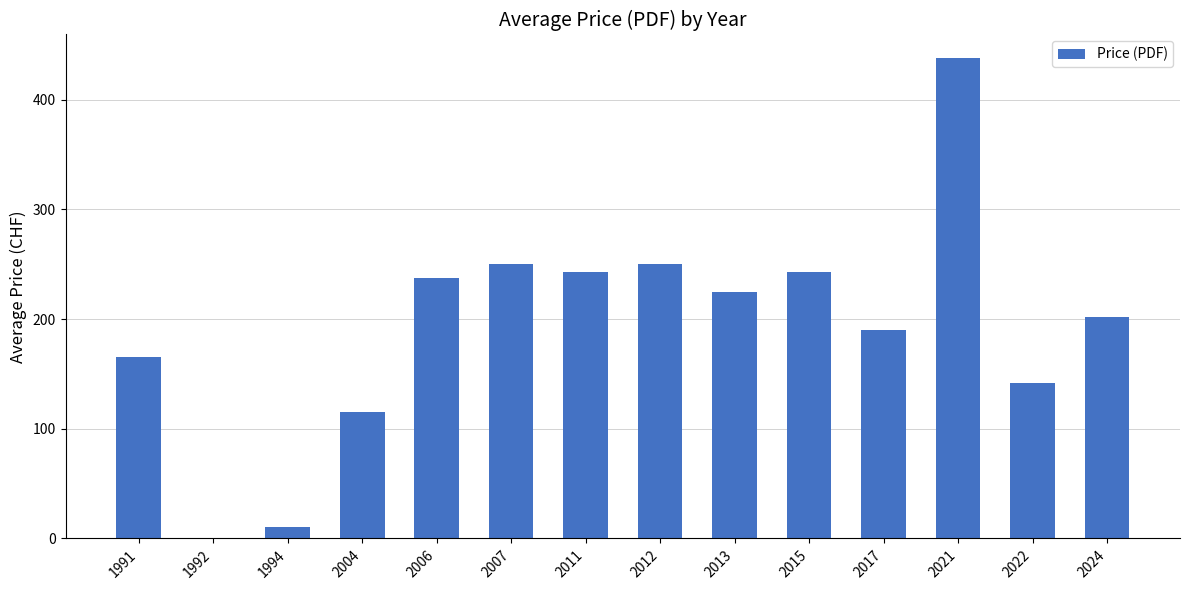

Is it true that the value at 1991 is 222.9?

False